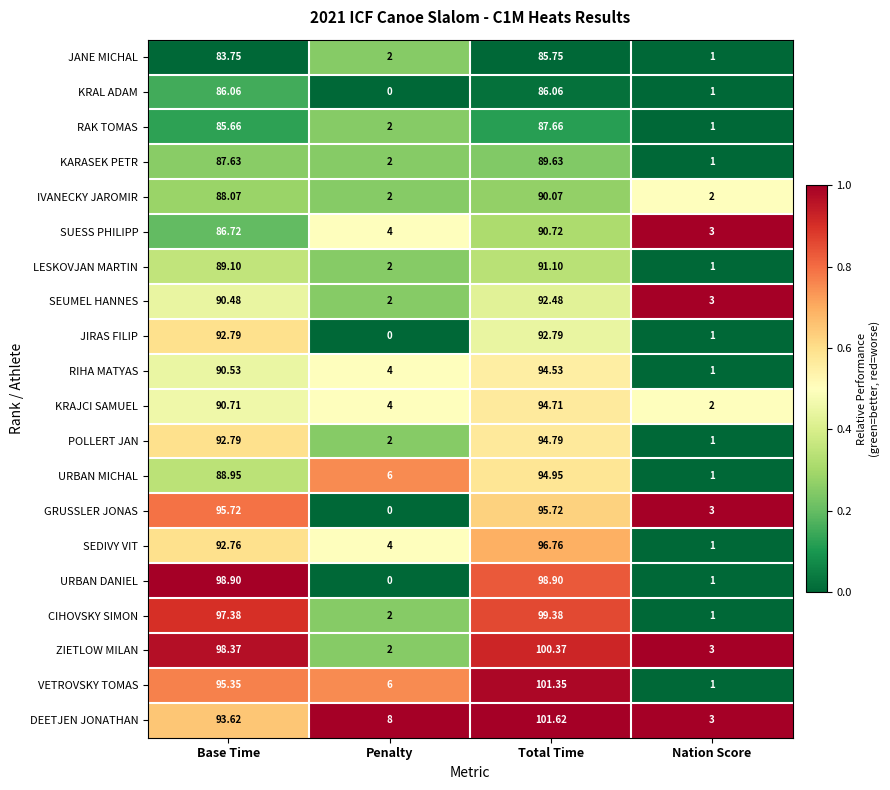

At which category does the chart reach its minimum across all series?

Penalty